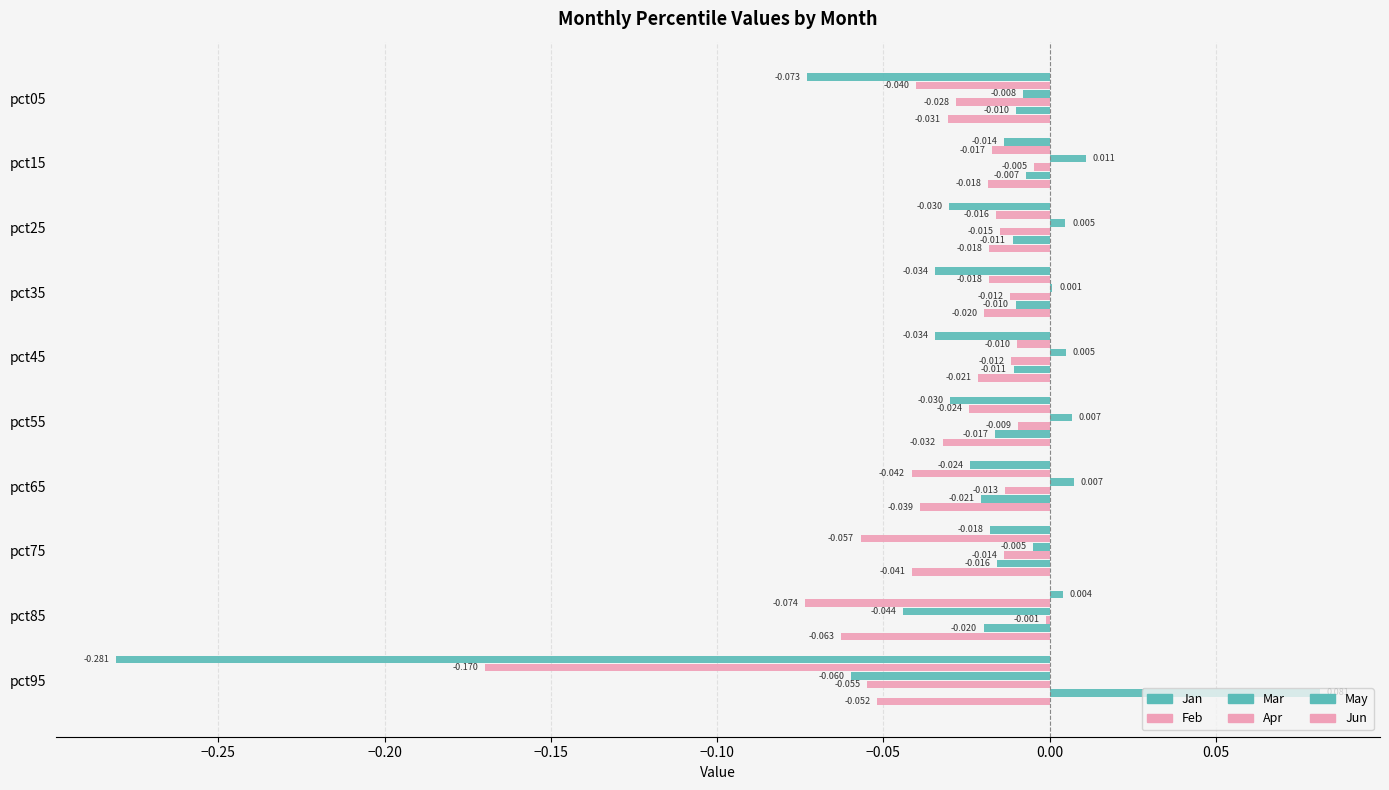

How many distinct data groups are displayed?

6